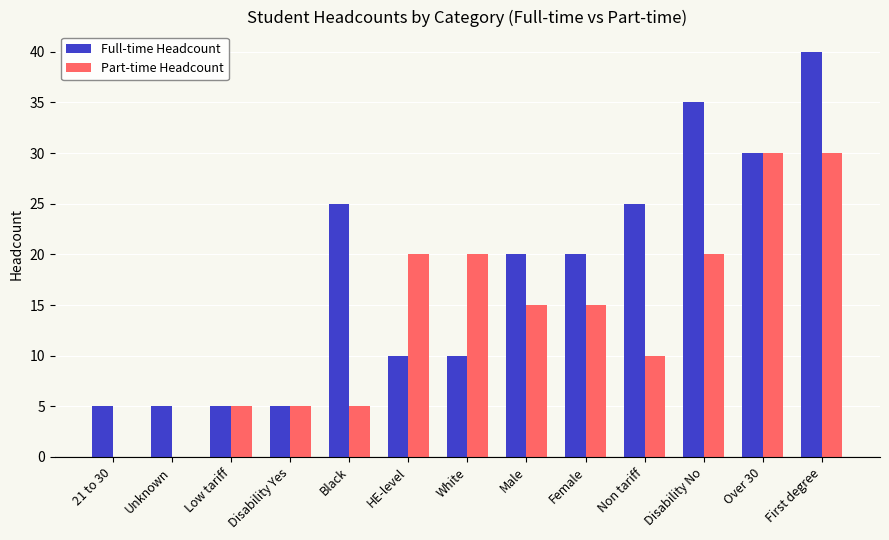

Between Black and Female, which series saw the biggest shift?

Part-time Headcount